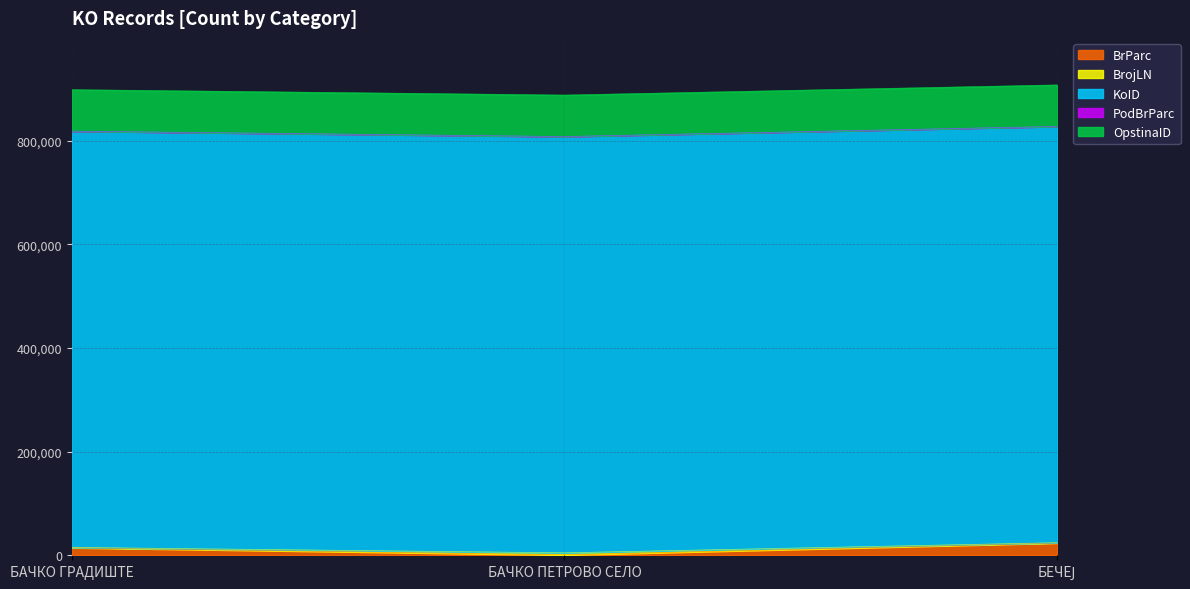

Which series has the largest total across all categories?

KoID